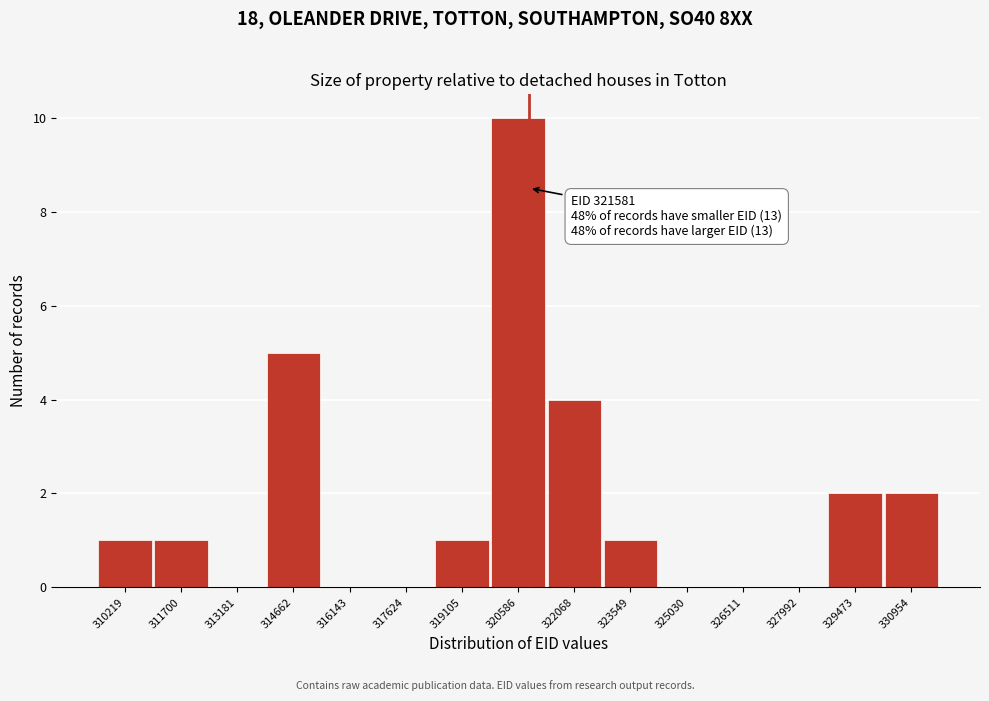

Reading left to right, transcribe all the data shown in this chart.

310219=1	311700=1	313181=0	314662=5	316143=0	317624=0	319105=1	320586=10	322068=4	323549=1	325030=0	326511=0	327992=0	329473=2	330954=2